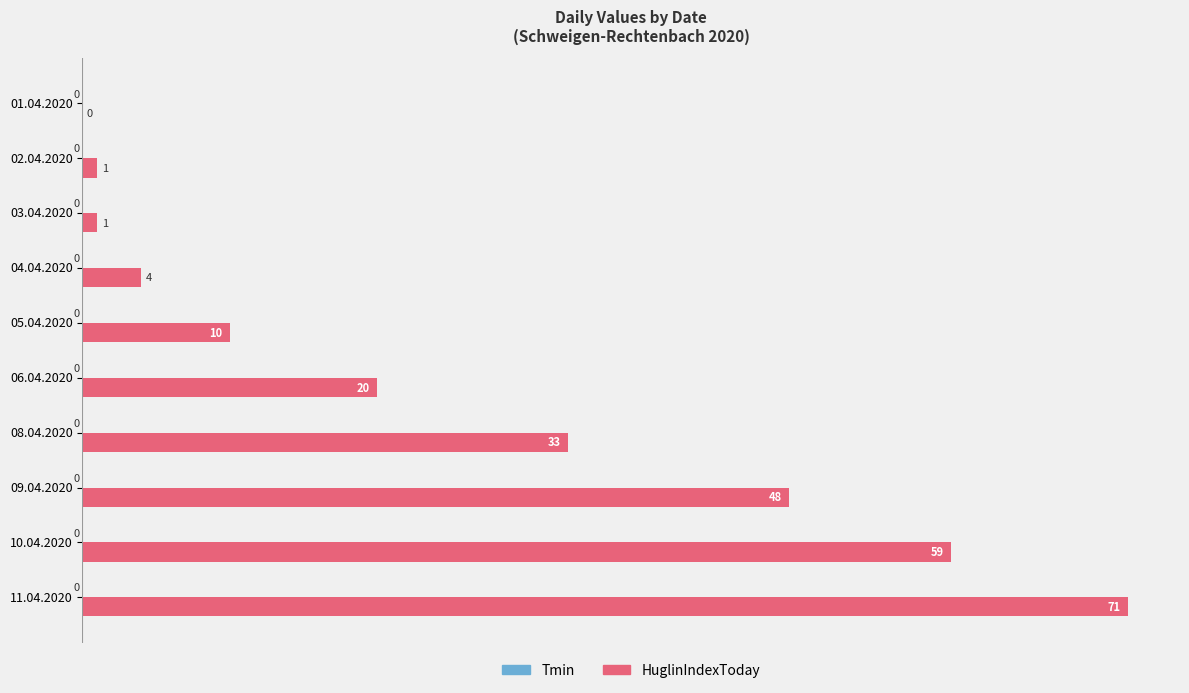

At which label is the value closest to 35?

08.04.2020